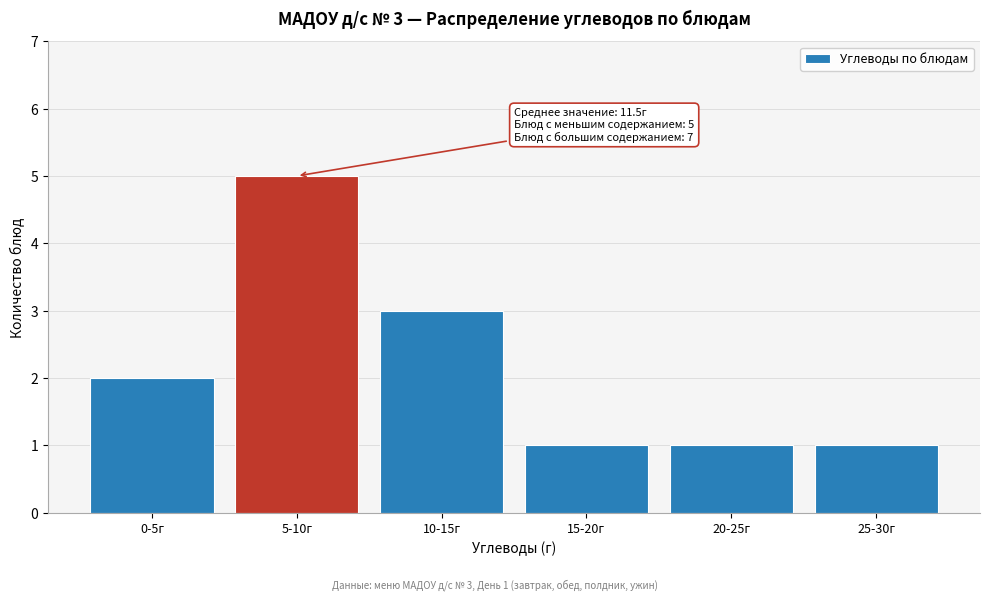

Reading left to right, list all the values displayed in this chart.

2	5	3	1	1	1